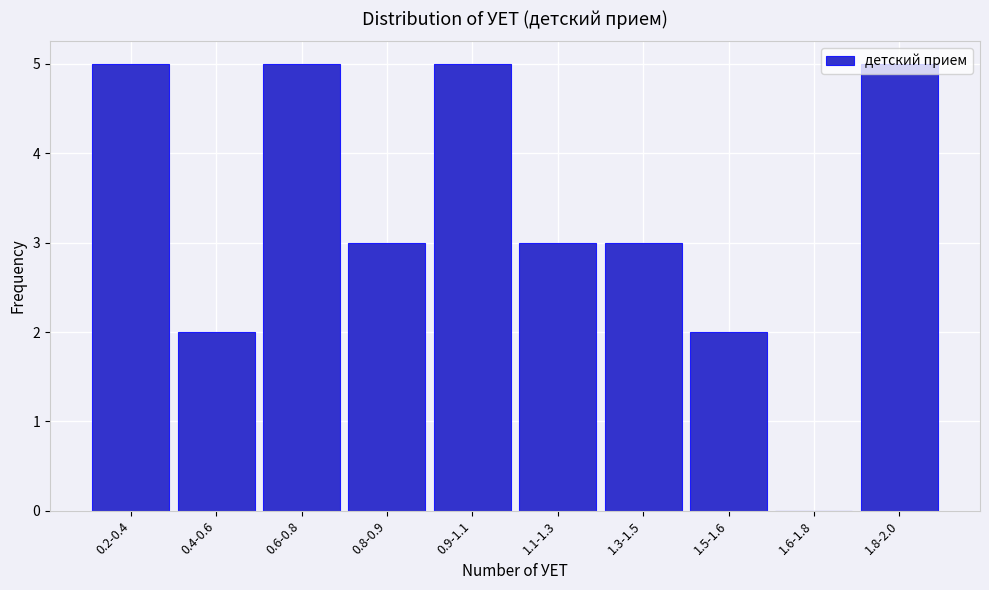

The chart shows a value of 5 at 1.8-2.0. True or false?

True